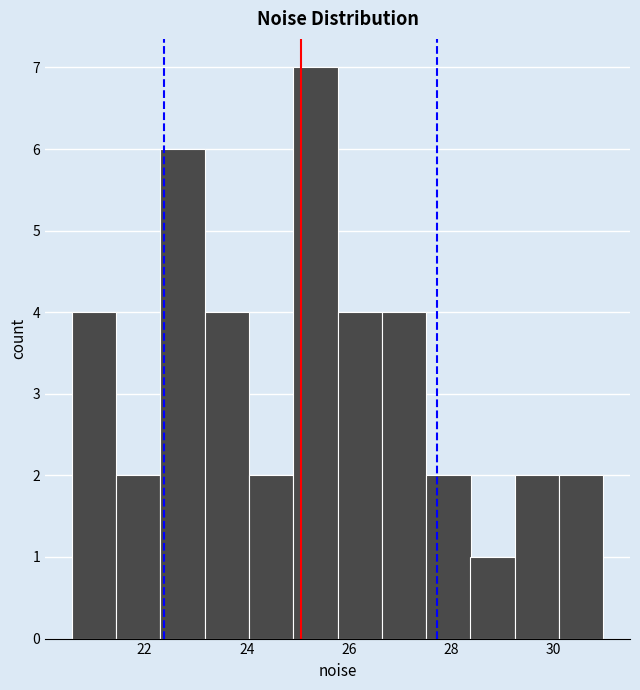

Which range on the x-axis has the tallest bar?

25.0 to 25.8